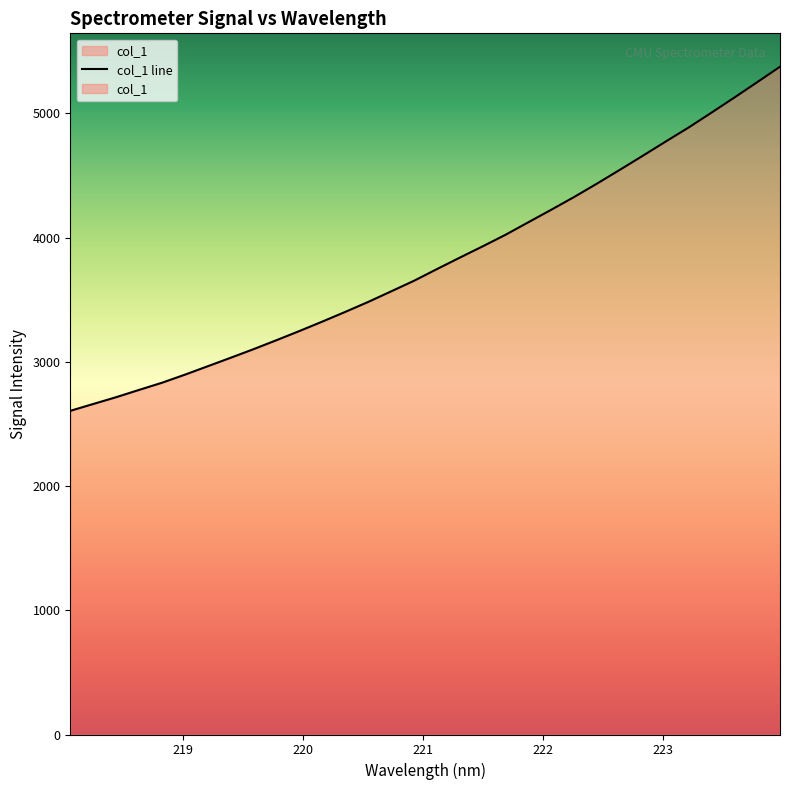

Does the chart have visible grid lines?

No